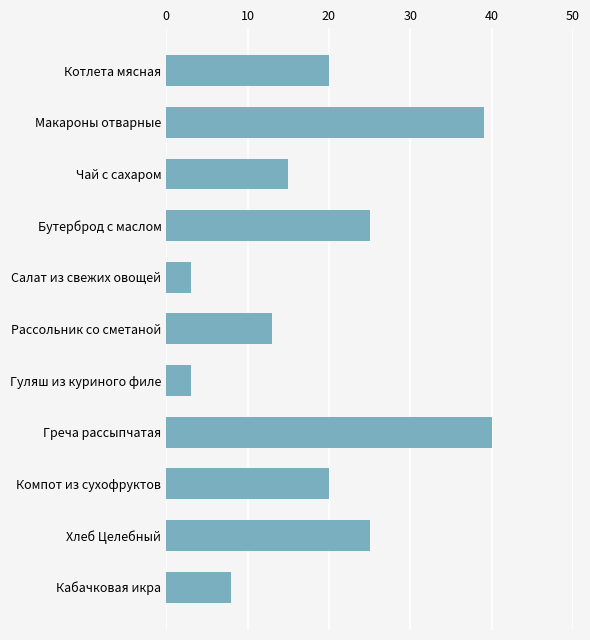

What is the minimum value shown in the chart?

3